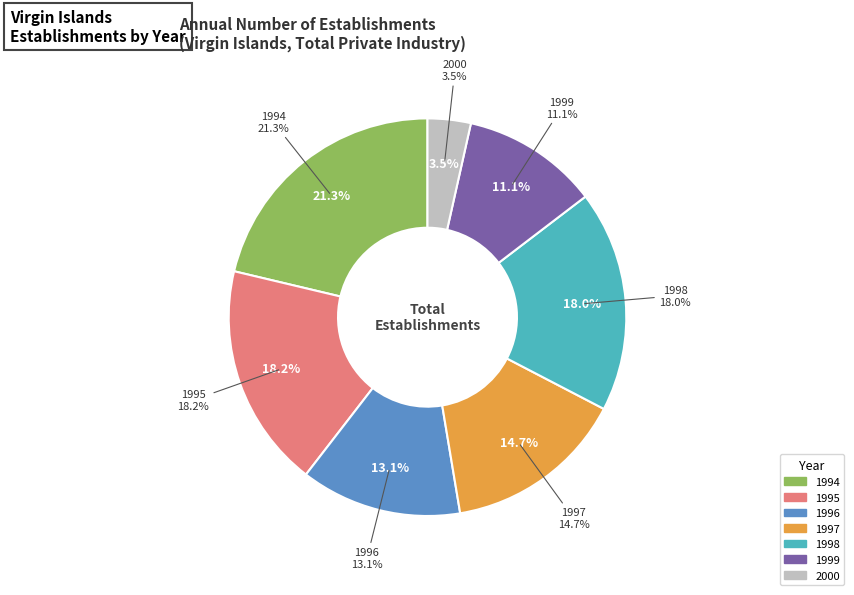

True or false: 1997 accounts for 15% of the total.

True